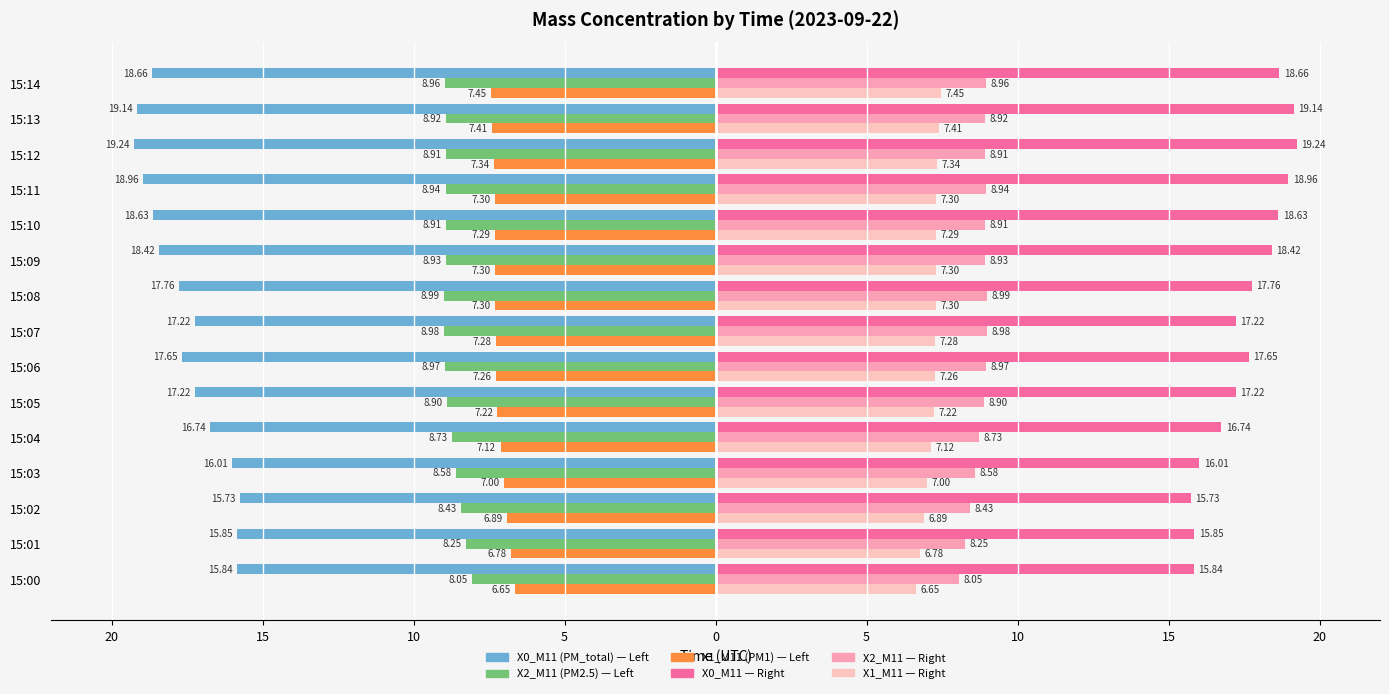

The X2_M11 (PM2.5) series shows -13.5 at 15:10. True or false?

False